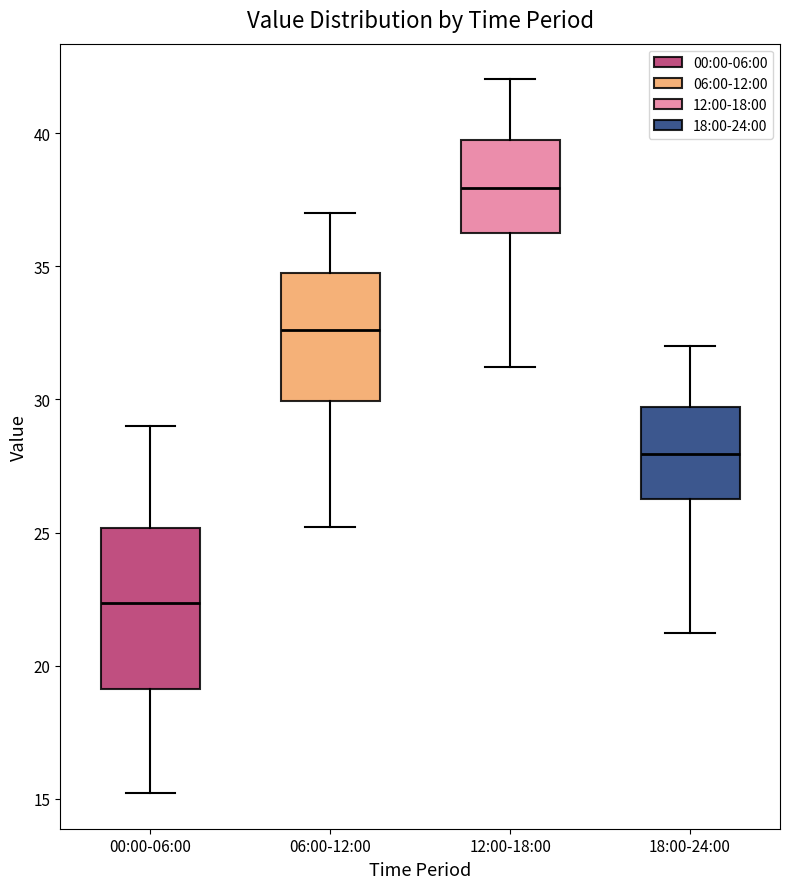

Which box's median line is the highest?

12:00-18:00